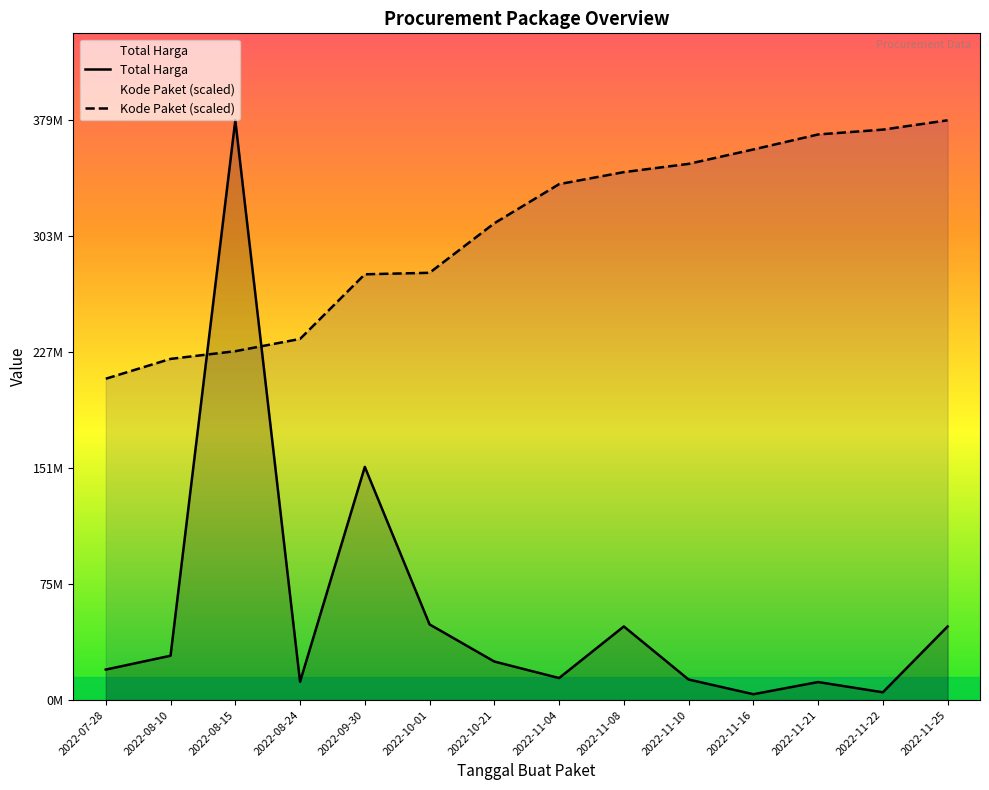

After their last crossing, which series has the higher values: Total Harga or Kode Paket?

Kode Paket